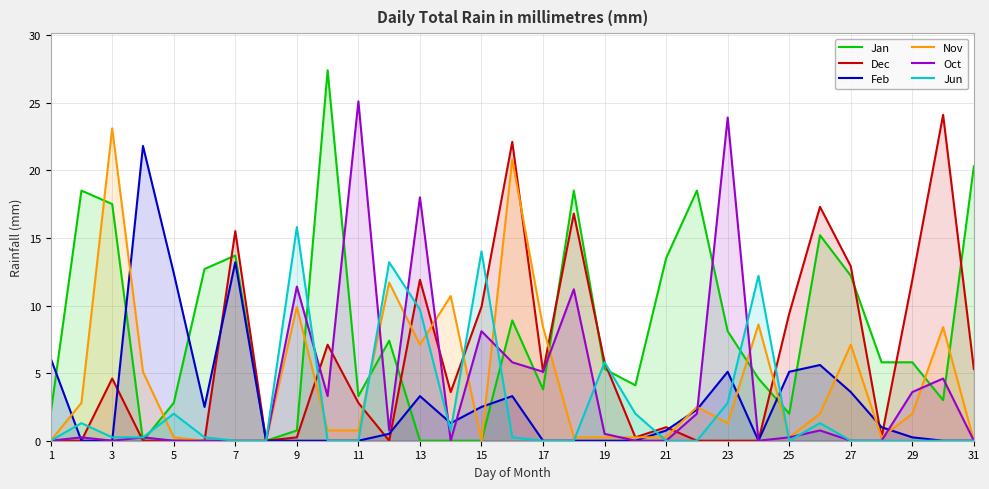

Between 1 and 15, which series saw the biggest shift?

Jun